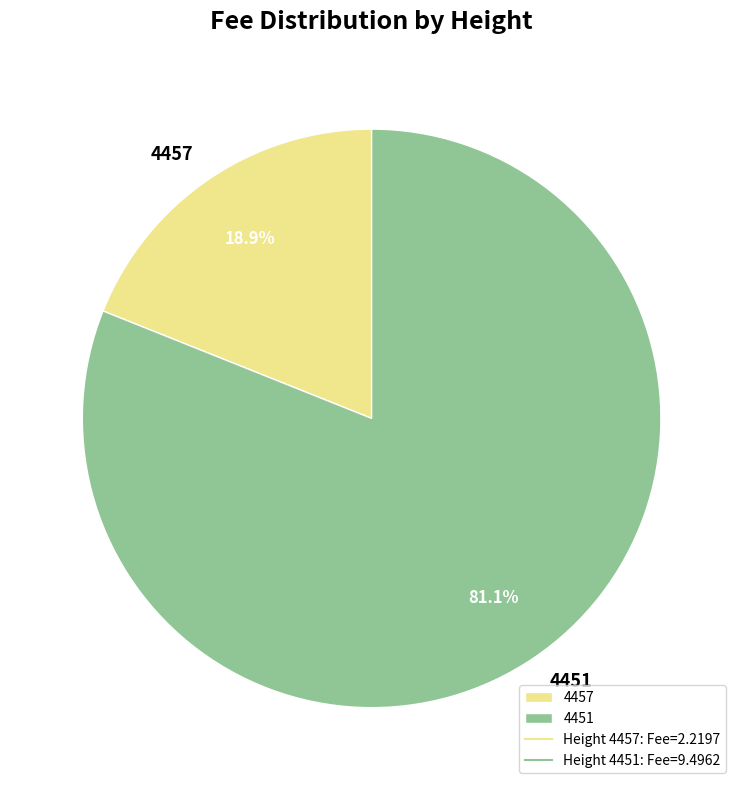

Is 4457 the majority of the pie?

No